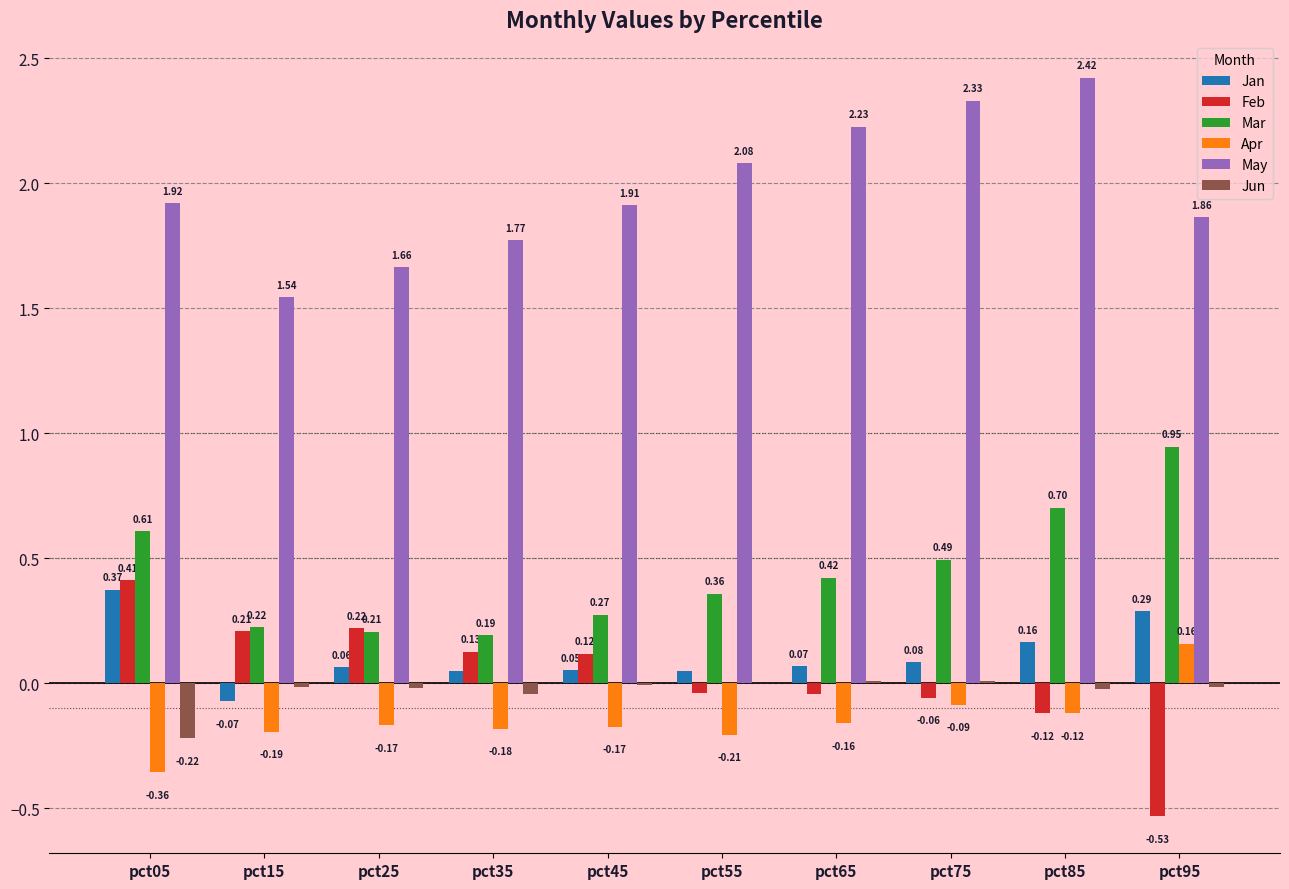

How many groups of bars are there?

10